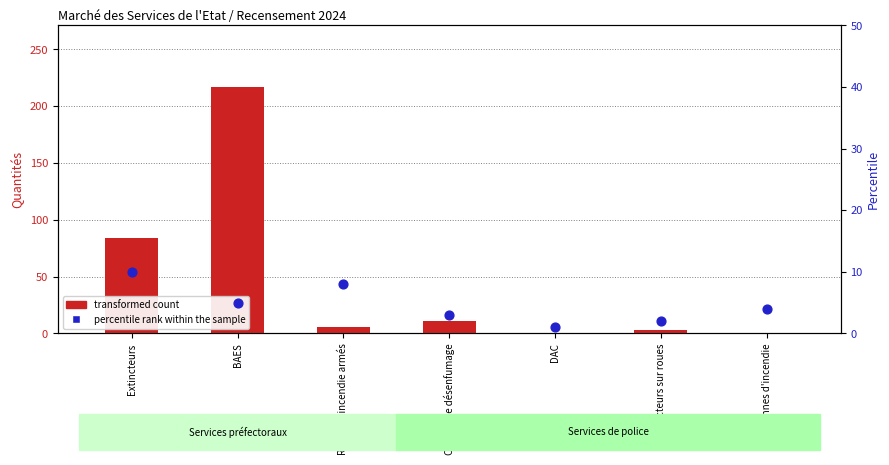

At which category is the sum across all series the highest?

BAES